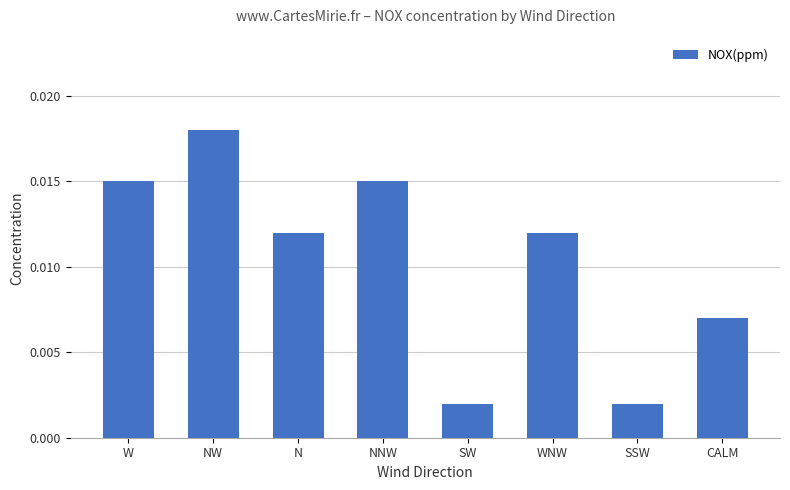

What is the label of the 7th bar from the right?

NW